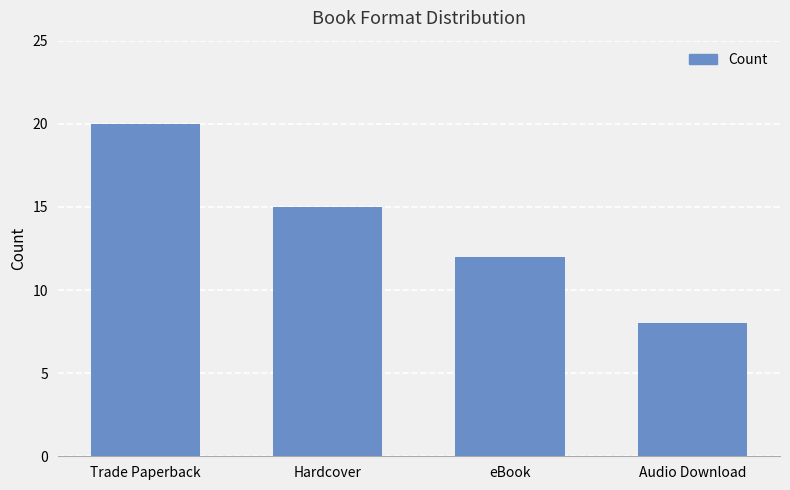

Reading left to right, list all the values displayed in this chart.

20	15	12	8